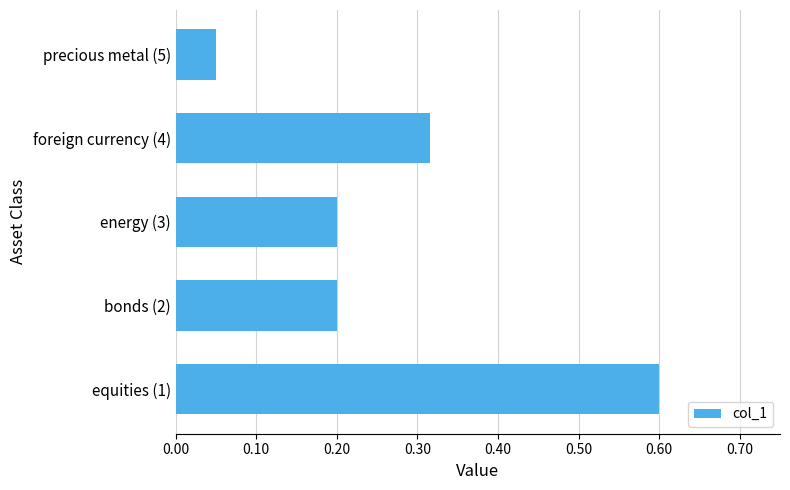

The value at energy (3) is 0.0. True or false?

False